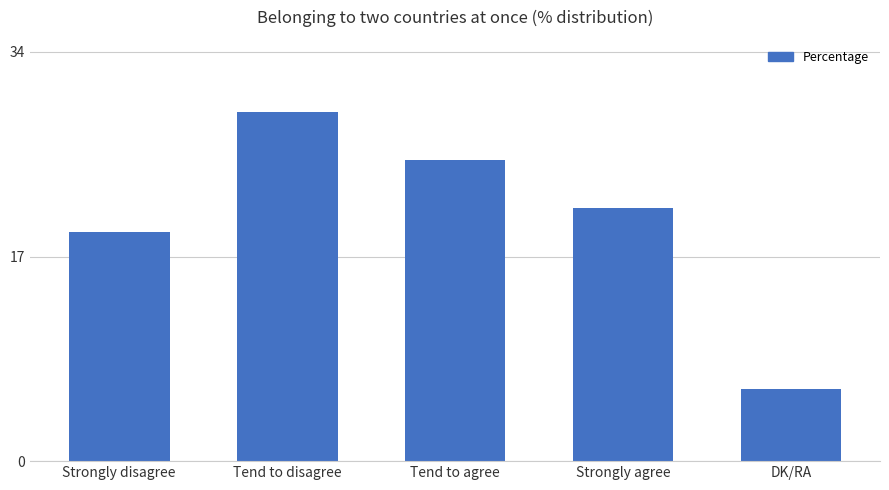

The chart shows a value of 13 at Strongly agree. True or false?

False